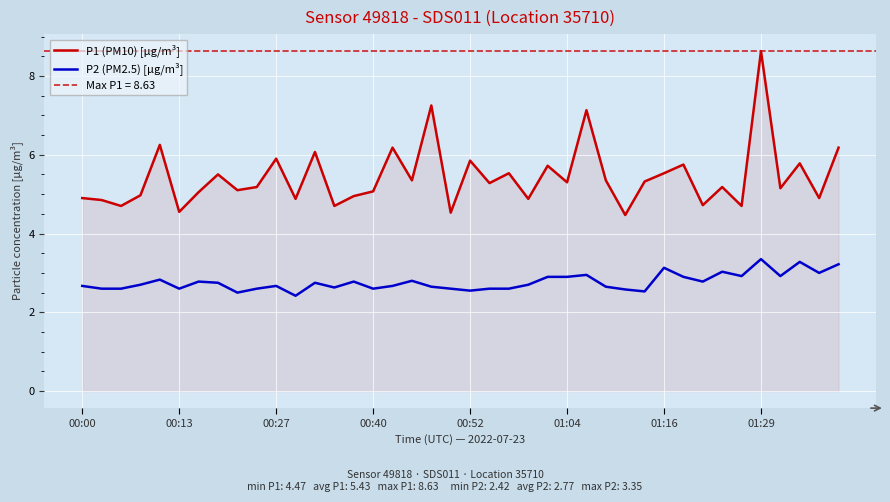

True or false: P1 (PM10) [µg/m³] and P2 (PM2.5) [µg/m³] cross at least once.

False